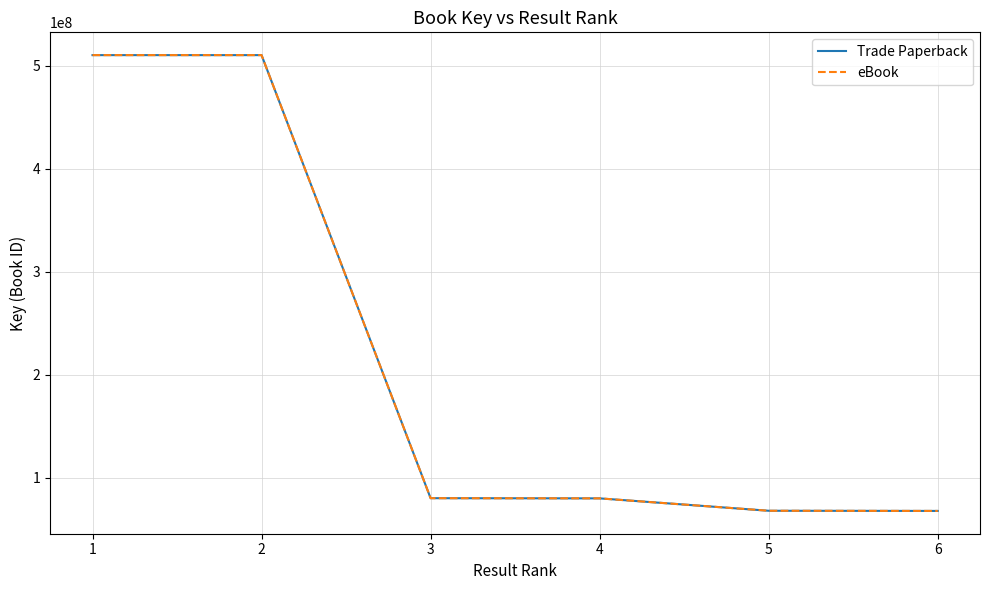

Does the chart have visible grid lines?

Yes